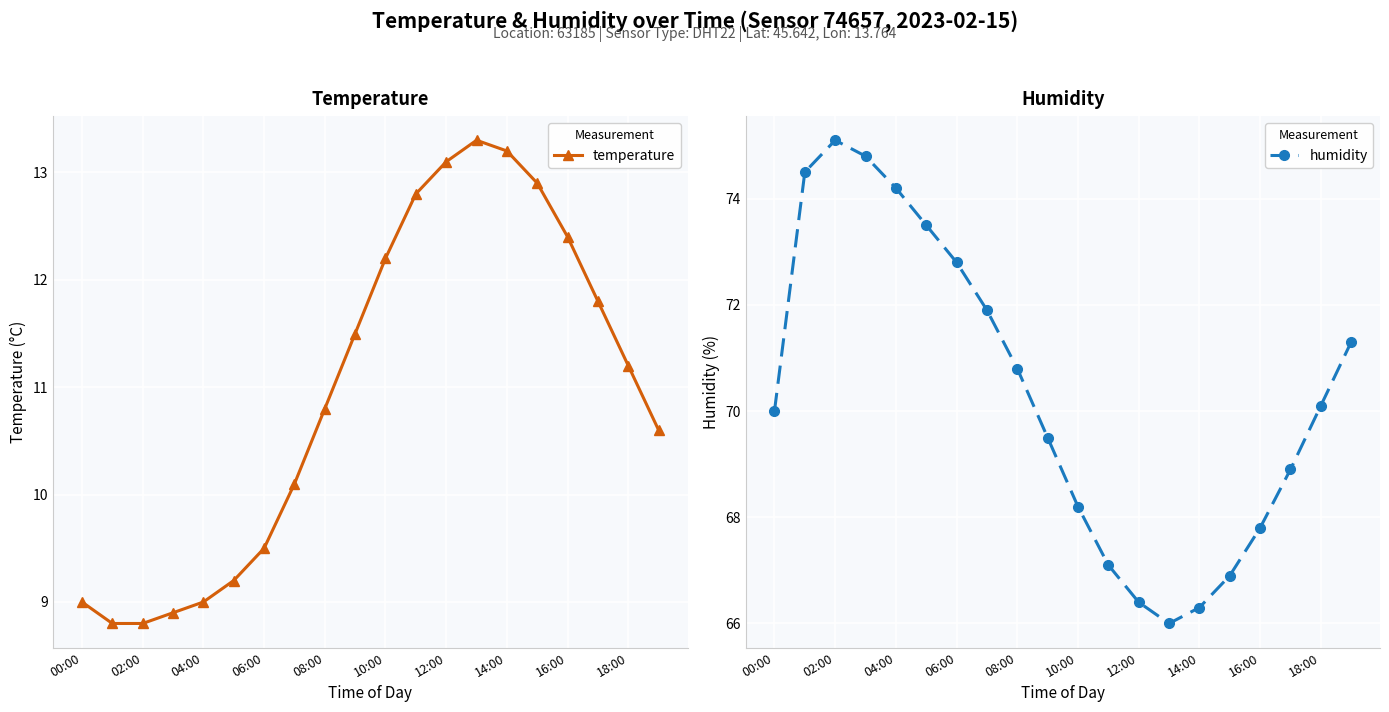

How many values in the humidity series exceed 70?

10